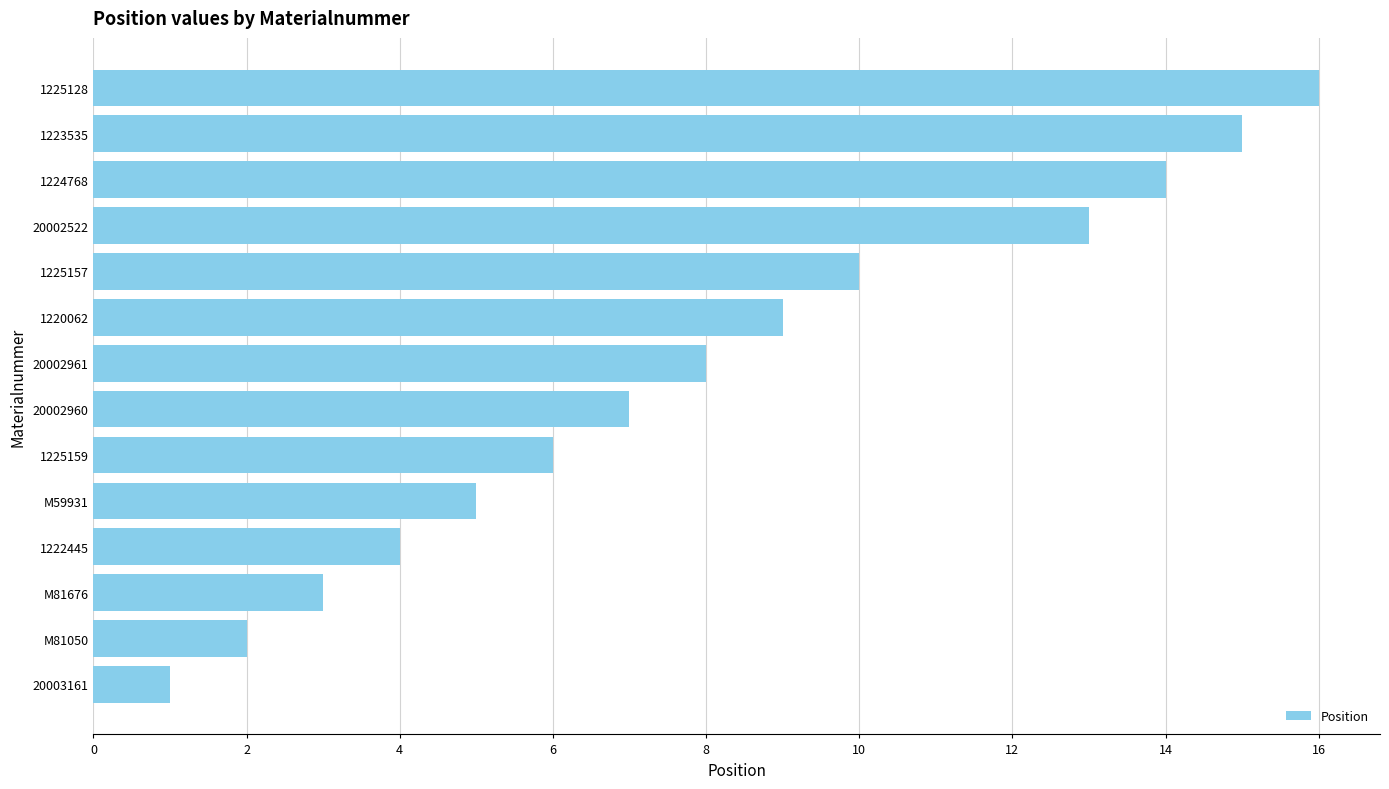

Which label corresponds to the largest value in the chart?

1225128